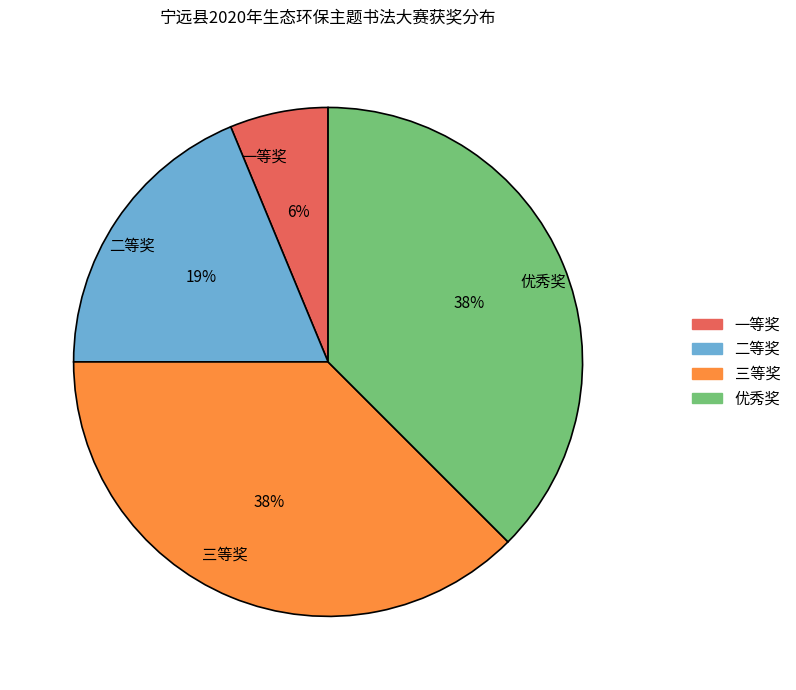

What is the smallest slice in the pie chart?

一等奖